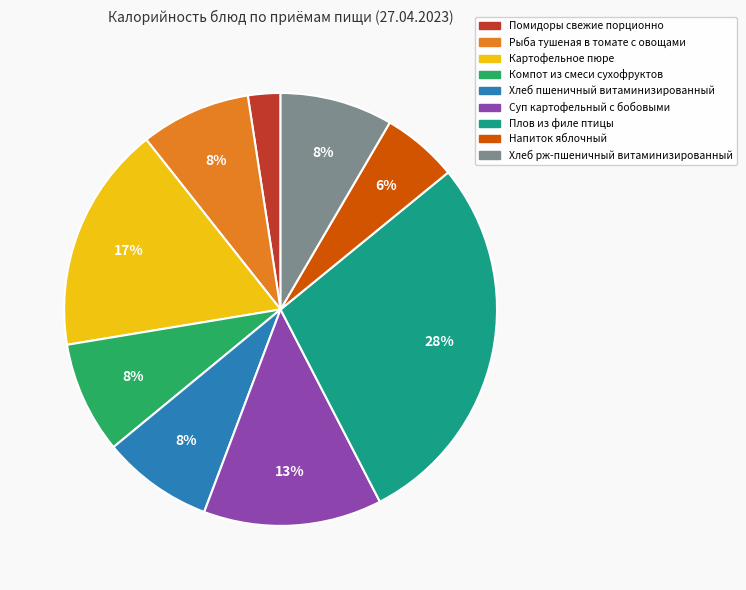

Approximately how many times larger is the value at Хлеб рж-пшеничный витаминизированный compared to Картофельное пюре?

0.5